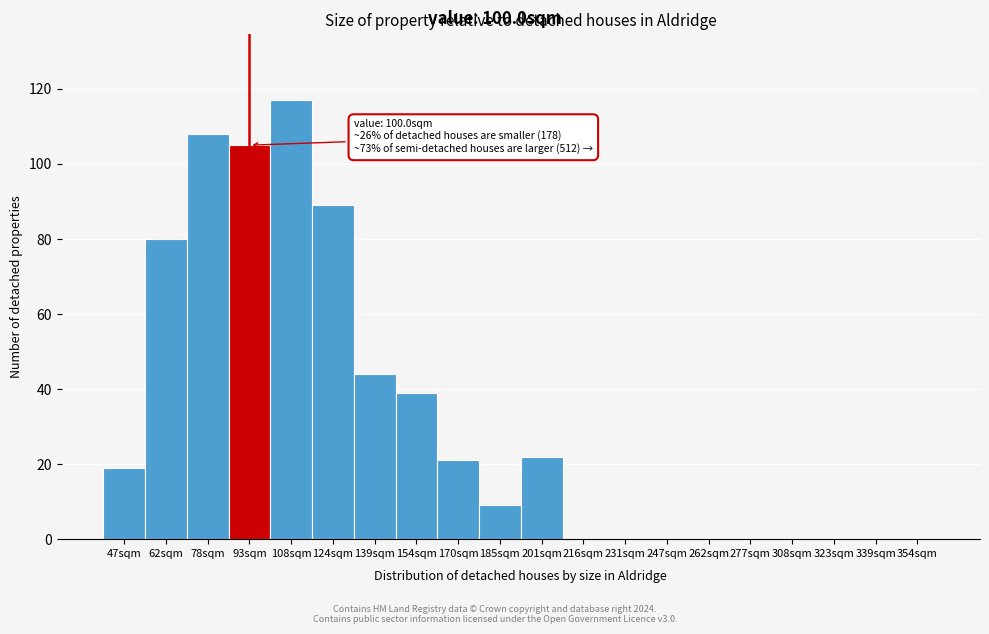

Reading right to left, what are all the values shown in this chart?

354sqm=0	339sqm=0	323sqm=0	308sqm=0	277sqm=0	262sqm=0	247sqm=0	231sqm=0	216sqm=0	201sqm=22	185sqm=9	170sqm=21	154sqm=39	139sqm=44	124sqm=89	108sqm=117	93sqm=105	78sqm=108	62sqm=80	47sqm=19